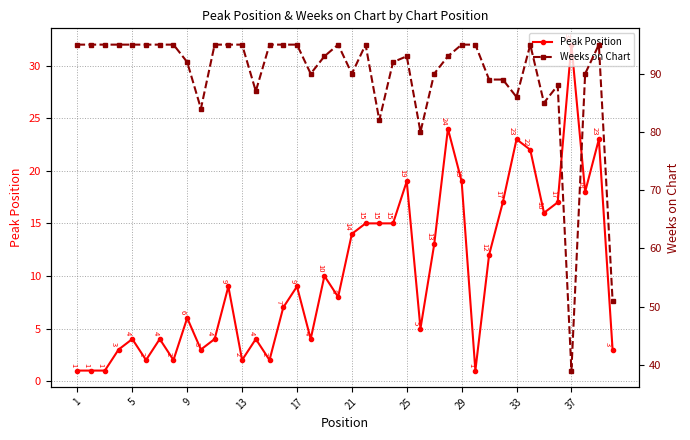

What is the approximate value of Peak Position at 17, to the nearest 5?

10